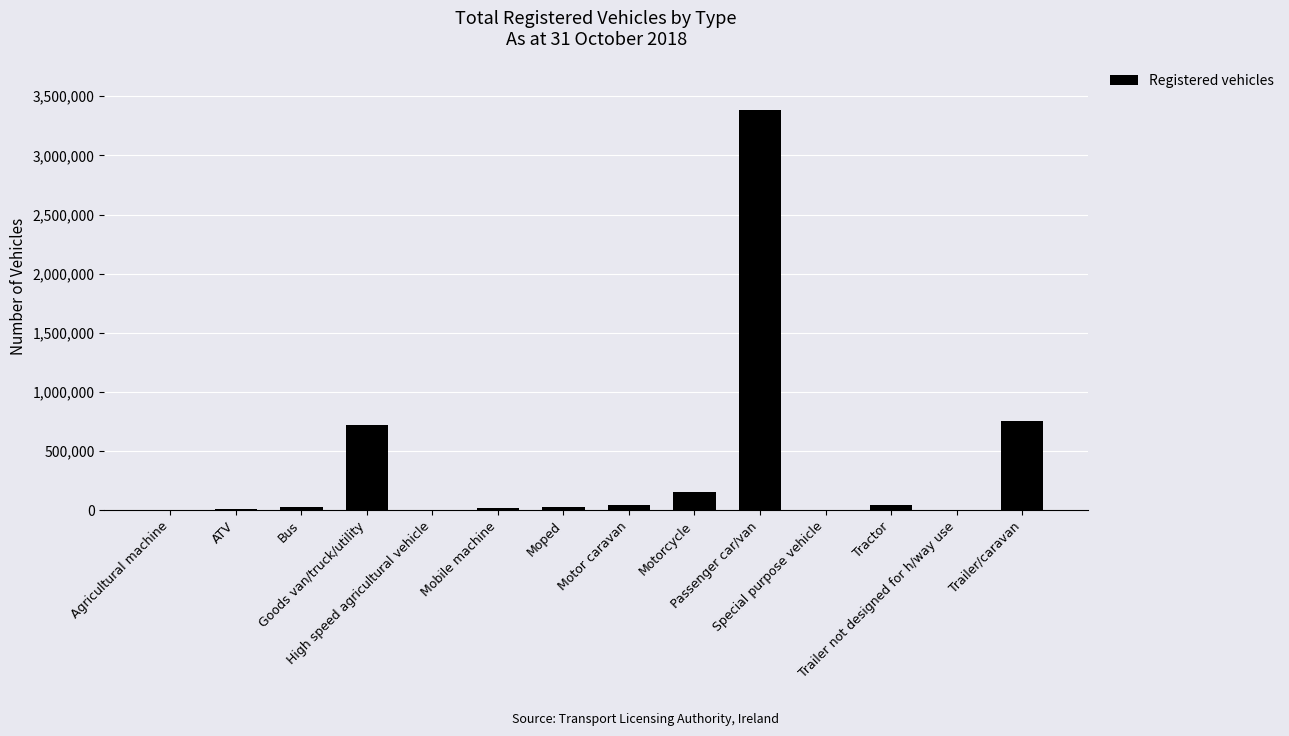

What is the sum of all values?

5203288